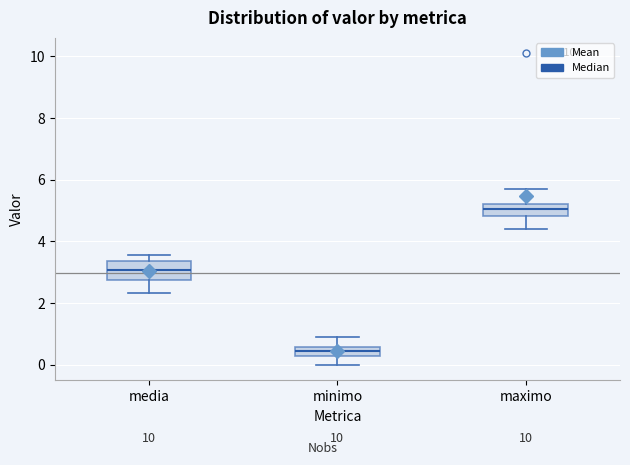

Which box has the lowest median line?

minimo